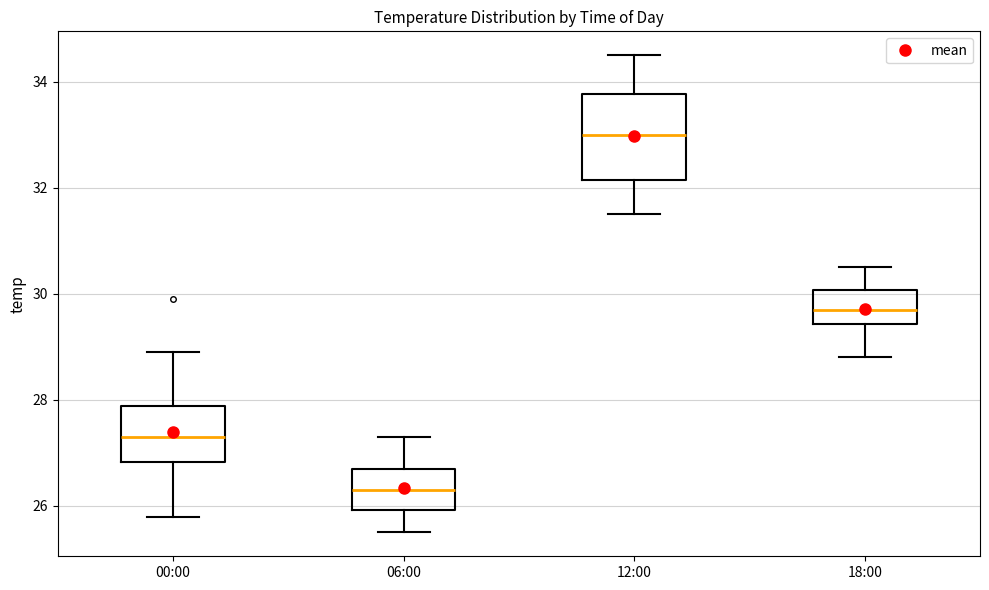

Which box has the highest median line?

12:00